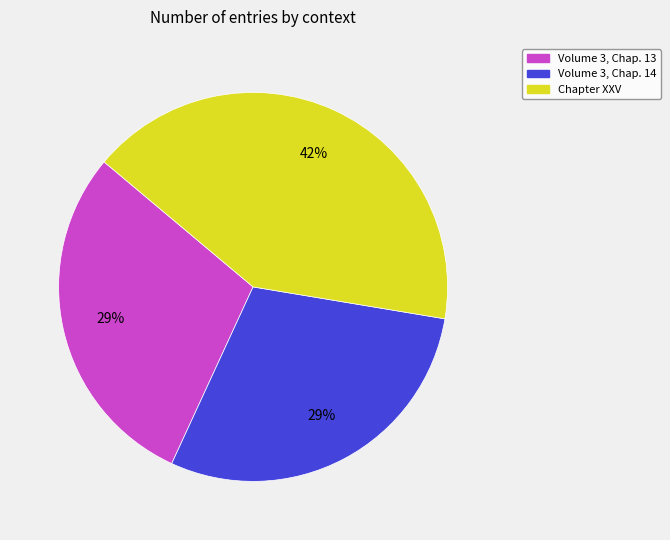

Combined, do Volume 3, Chap. 14 and Volume 3, Chap. 13 account for over 50%?

Yes